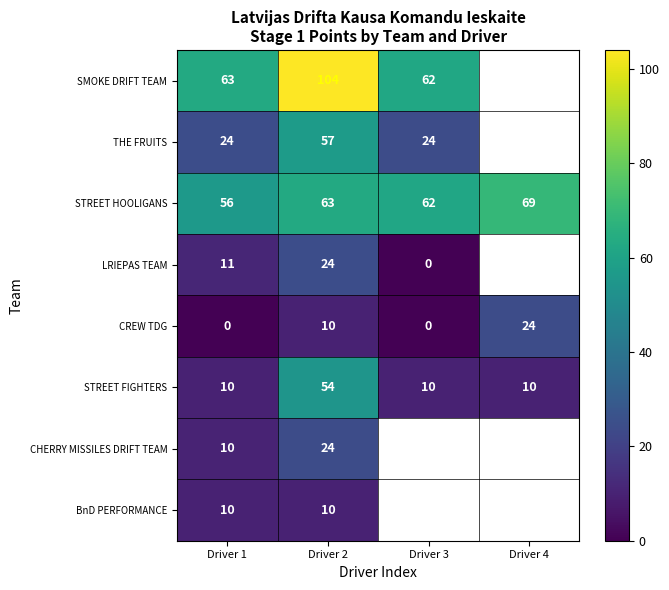

Where is CREW TDG nearest to the value 12?

Driver 2